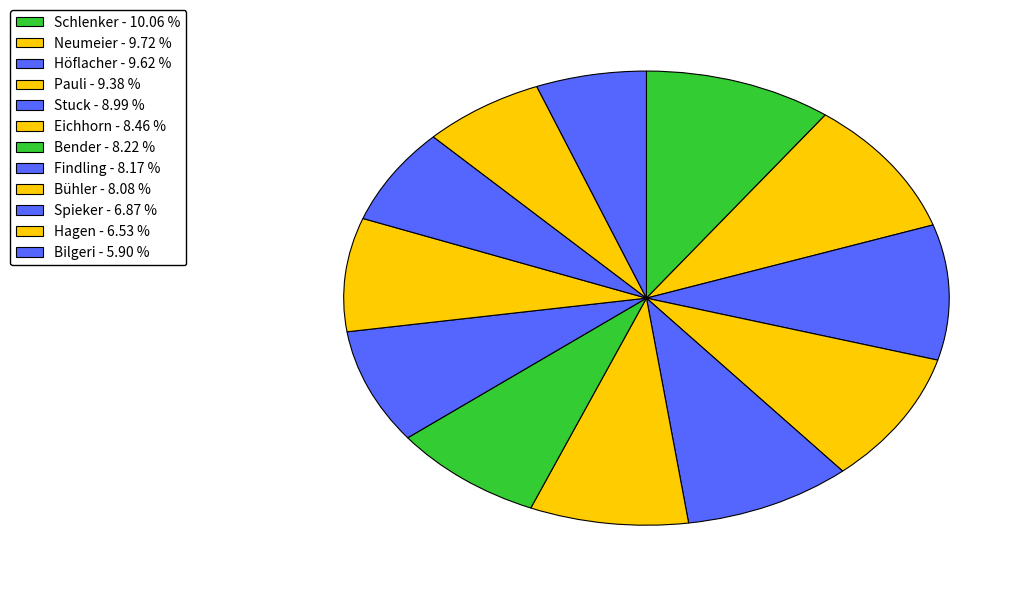

To the nearest percent, what portion does Eichhorn represent?

8%